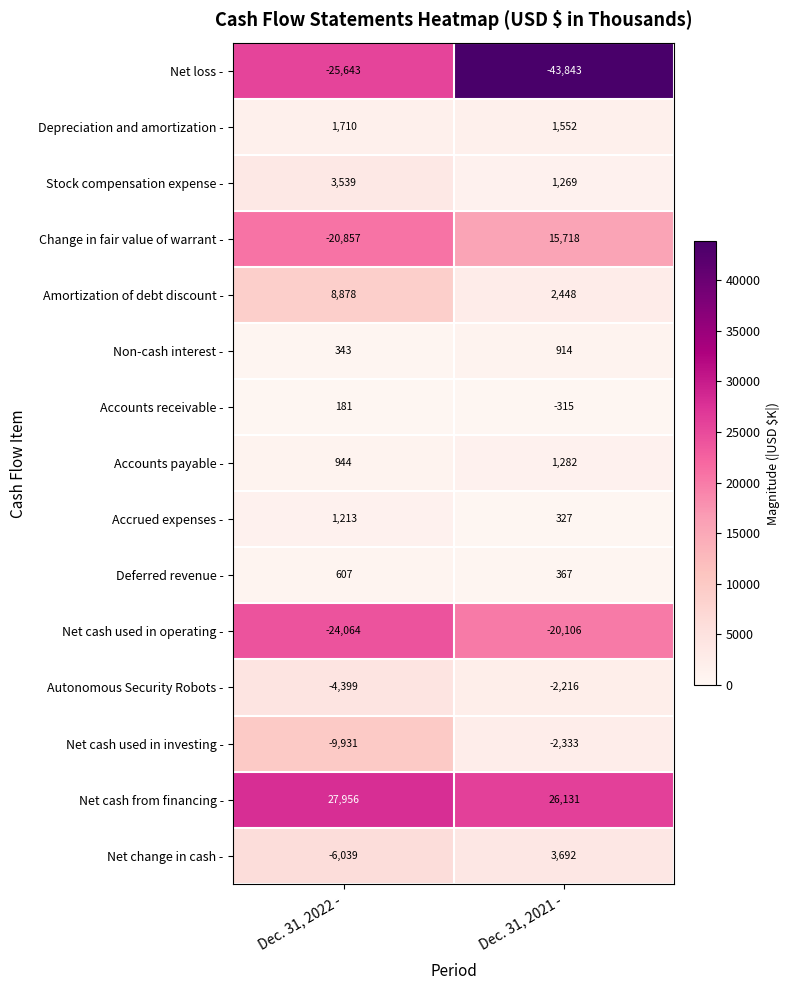

True or false: Net loss - has a value of -25643 at Dec. 31, 2022 -.

True